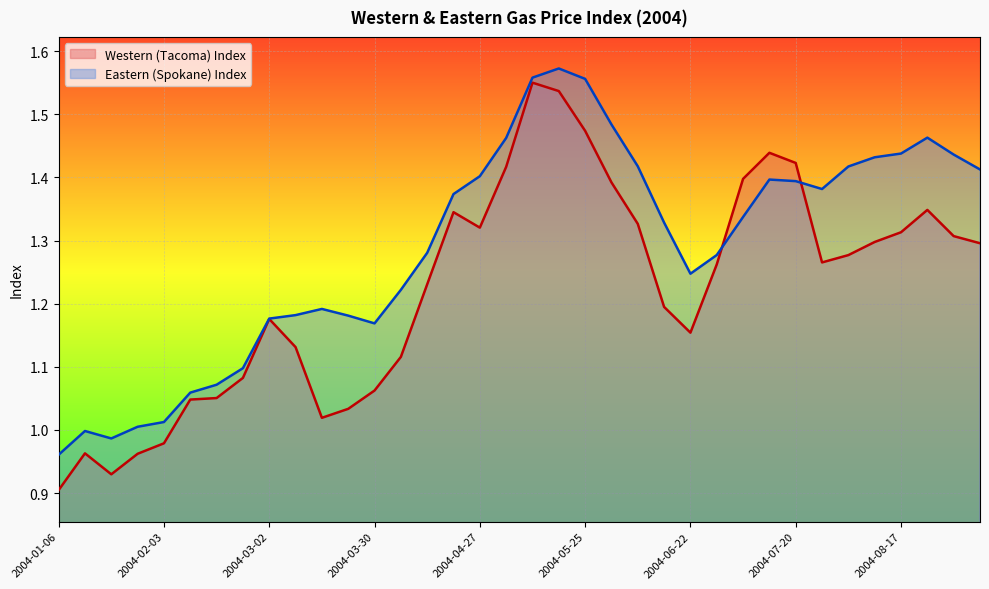

Where is Western (Tacoma) Index nearest to the value 1?

2004-03-16